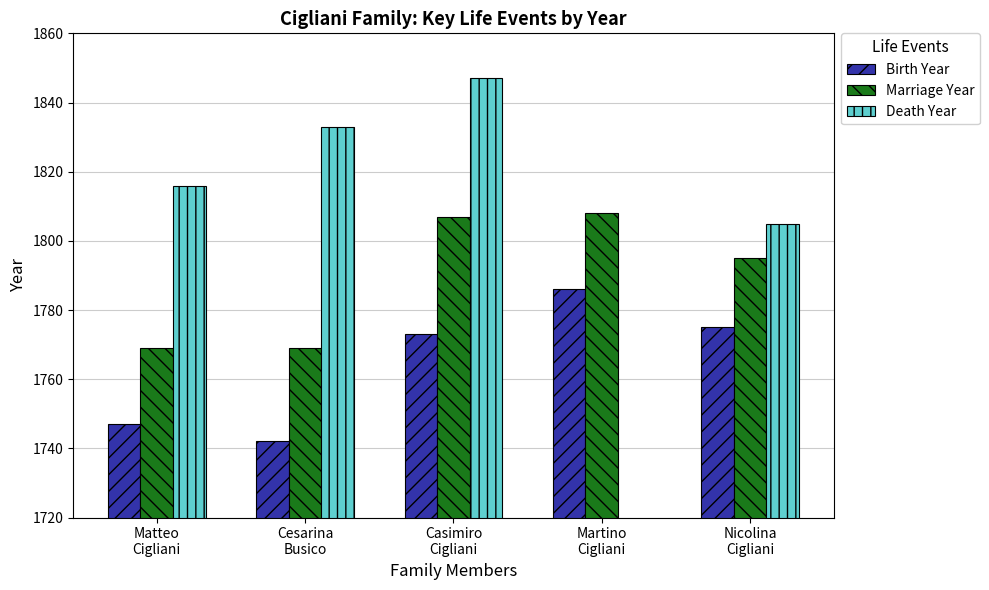

What is the sum of the Death Year values at Martino
Cigliani and Cesarina
Busico?

1833